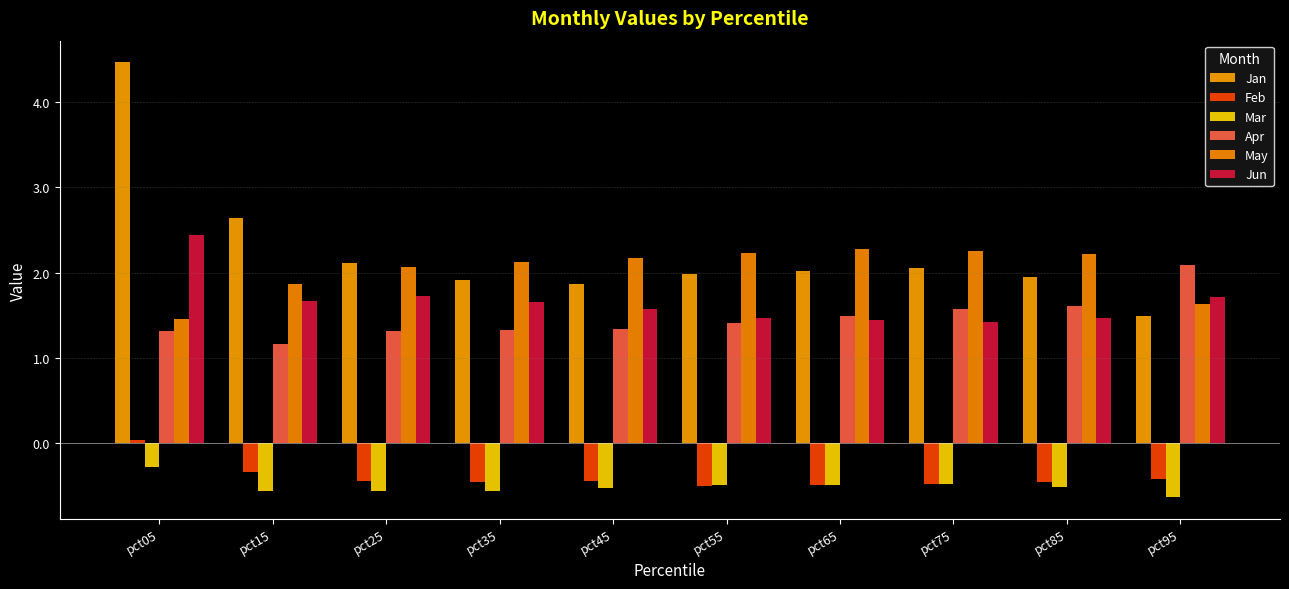

Between pct55 and pct65, which series saw the biggest shift?

Apr